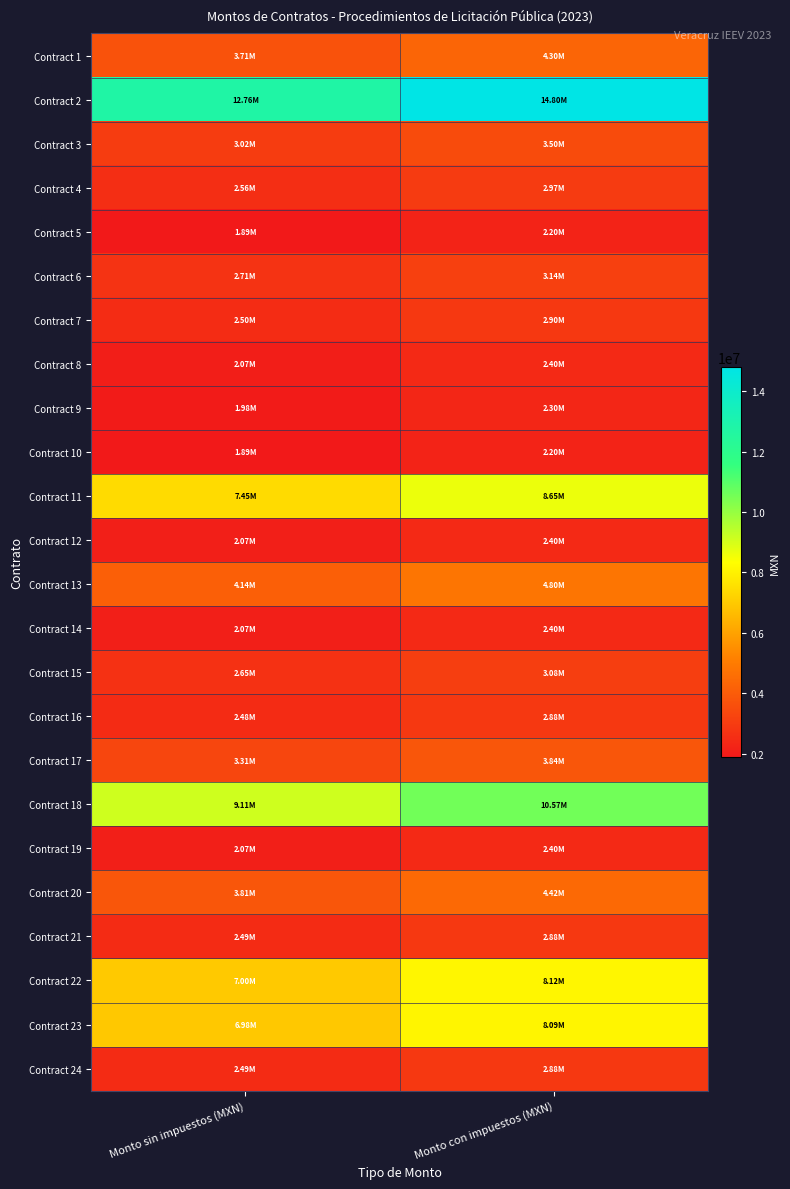

Reading left to right, list all the values displayed in this chart.

Contract 1: Monto sin impuestos (MXN)=3705669.2	Monto con impuestos (MXN)=4298576.3
Contract 2: Monto sin impuestos (MXN)=12756254.6	Monto con impuestos (MXN)=14797255.3
Contract 3: Monto sin impuestos (MXN)=3017157.3	Monto con impuestos (MXN)=3499902.5
Contract 4: Monto sin impuestos (MXN)=2560784.1	Monto con impuestos (MXN)=2970509.5
Contract 5: Monto sin impuestos (MXN)=1894684.5	Monto con impuestos (MXN)=2197834.0
Contract 6: Monto sin impuestos (MXN)=2707525.5	Monto con impuestos (MXN)=3140729.5
Contract 7: Monto sin impuestos (MXN)=2498912.3	Monto con impuestos (MXN)=2898738.2
Contract 8: Monto sin impuestos (MXN)=2067988.9	Monto con impuestos (MXN)=2398867.1
Contract 9: Monto sin impuestos (MXN)=1980052.9	Monto con impuestos (MXN)=2296861.3
Contract 10: Monto sin impuestos (MXN)=1892795.6	Monto con impuestos (MXN)=2195642.9
Contract 11: Monto sin impuestos (MXN)=7454075.9	Monto con impuestos (MXN)=8646728.0
Contract 12: Monto sin impuestos (MXN)=2071883.0	Monto con impuestos (MXN)=2403384.3
Contract 13: Monto sin impuestos (MXN)=4135475.1	Monto con impuestos (MXN)=4797151.1
Contract 14: Monto sin impuestos (MXN)=2069800.0	Monto con impuestos (MXN)=2400968.0
Contract 15: Monto sin impuestos (MXN)=2651536.1	Monto con impuestos (MXN)=3075781.9
Contract 16: Monto sin impuestos (MXN)=2481442.9	Monto con impuestos (MXN)=2878473.8
Contract 17: Monto sin impuestos (MXN)=3314213.0	Monto con impuestos (MXN)=3844487.0
Contract 18: Monto sin impuestos (MXN)=9111157.3	Monto con impuestos (MXN)=10568942.5
Contract 19: Monto sin impuestos (MXN)=2070915.6	Monto con impuestos (MXN)=2402262.1
Contract 20: Monto sin impuestos (MXN)=3809209.8	Monto con impuestos (MXN)=4418683.4
Contract 21: Monto sin impuestos (MXN)=2485793.5	Monto con impuestos (MXN)=2883520.5
Contract 22: Monto sin impuestos (MXN)=6998698.8	Monto con impuestos (MXN)=8118490.6
Contract 23: Monto sin impuestos (MXN)=6977770.0	Monto con impuestos (MXN)=8094213.2
Contract 24: Monto sin impuestos (MXN)=2485962.7	Monto con impuestos (MXN)=2883716.7